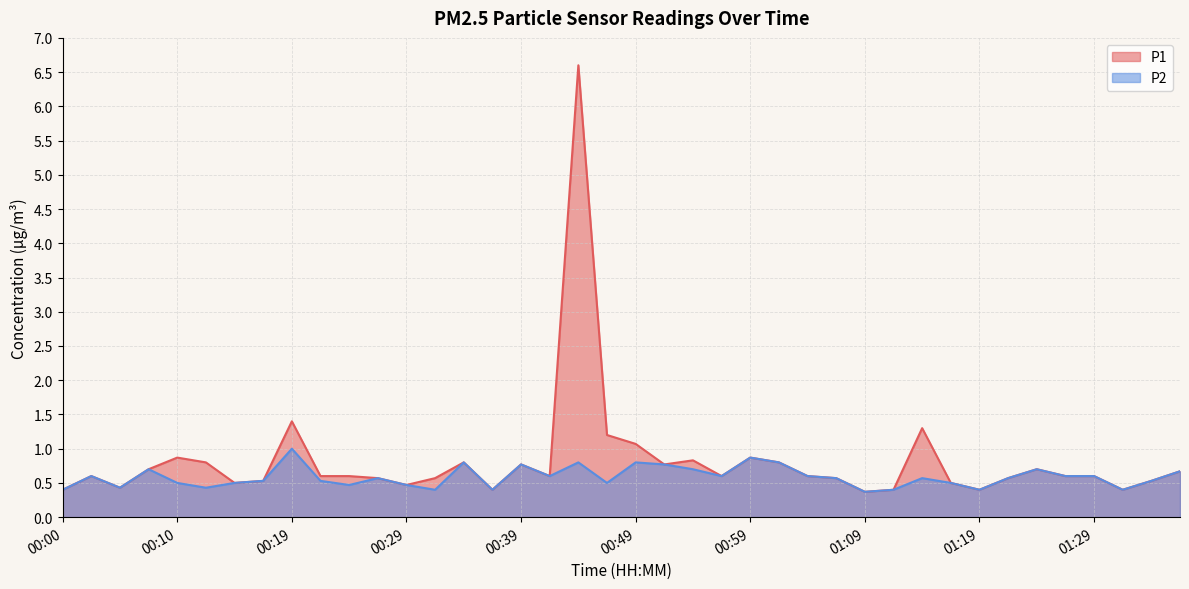

Reading right to left, what are all the values shown in this chart?

P1: 0.7	0.5	0.4	0.6	0.6	0.7	0.6	0.4	0.5	1.3	0.4	0.4	0.6	0.6	0.8	0.9	0.6	0.8	0.8	1.1	1.2	6.6	0.6	0.8	0.4	0.8	0.6	0.5	0.6	0.6	0.6	1.4	0.5	0.5	0.8	0.9	0.7	0.4	0.6	0.4
P2: 0.7	0.5	0.4	0.6	0.6	0.7	0.6	0.4	0.5	0.6	0.4	0.4	0.6	0.6	0.8	0.9	0.6	0.7	0.8	0.8	0.5	0.8	0.6	0.8	0.4	0.8	0.4	0.5	0.6	0.5	0.5	1.0	0.5	0.5	0.4	0.5	0.7	0.4	0.6	0.4